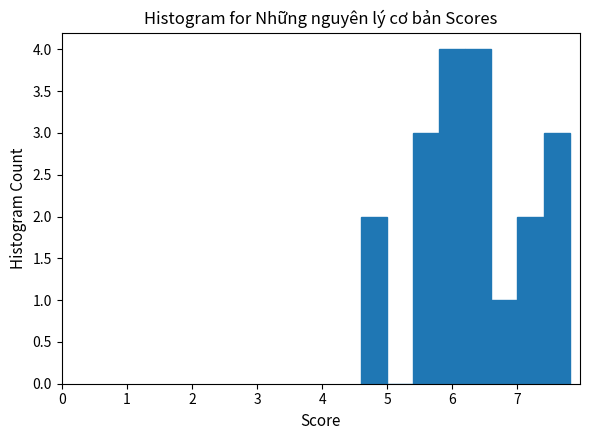

Reading left to right, transcribe this chart: for each bar, give the range it covers on the x-axis and its height. The values are not printed on the chart, so give them approximately, as read against the axis.

4.6 to 5.0: 2
5.0 to 5.4: 0
5.4 to 5.8: 3
5.8 to 6.2: 4
6.2 to 6.6: 4
6.6 to 7.0: 1
7.0 to 7.4: 2
7.4 to 7.8: 3